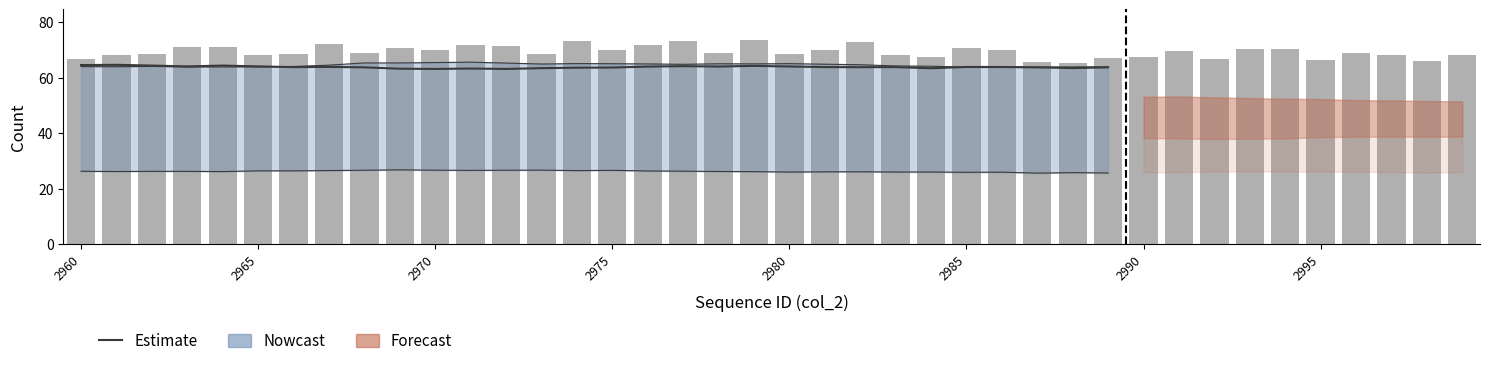

The value at 37 is 68.1. True or false?

True